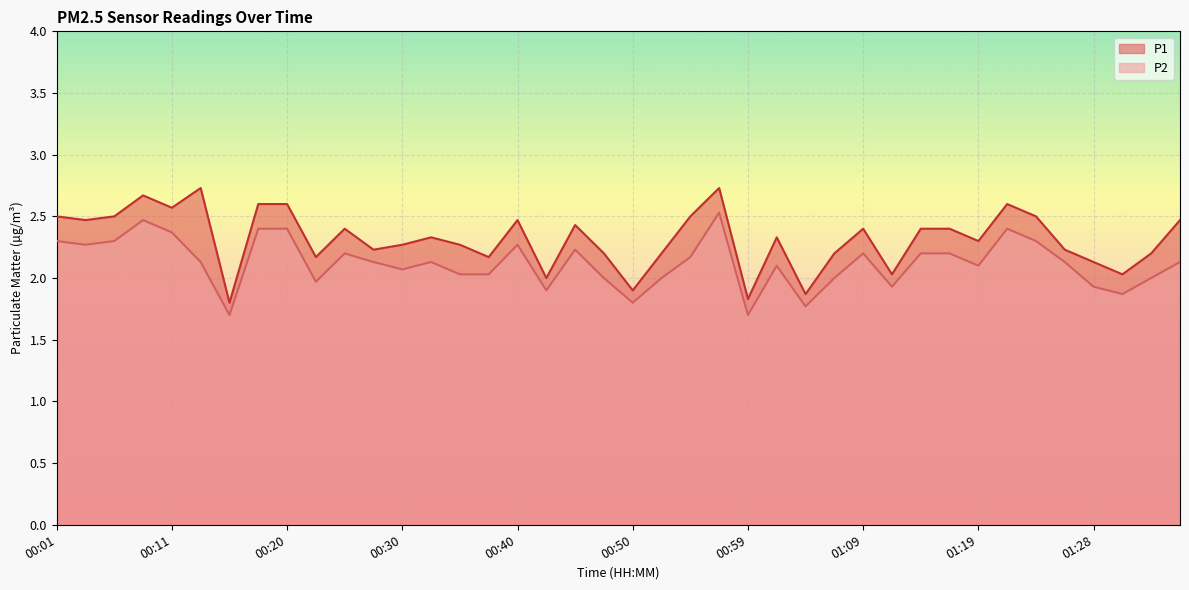

What is the average value of the P1 series?

2.3